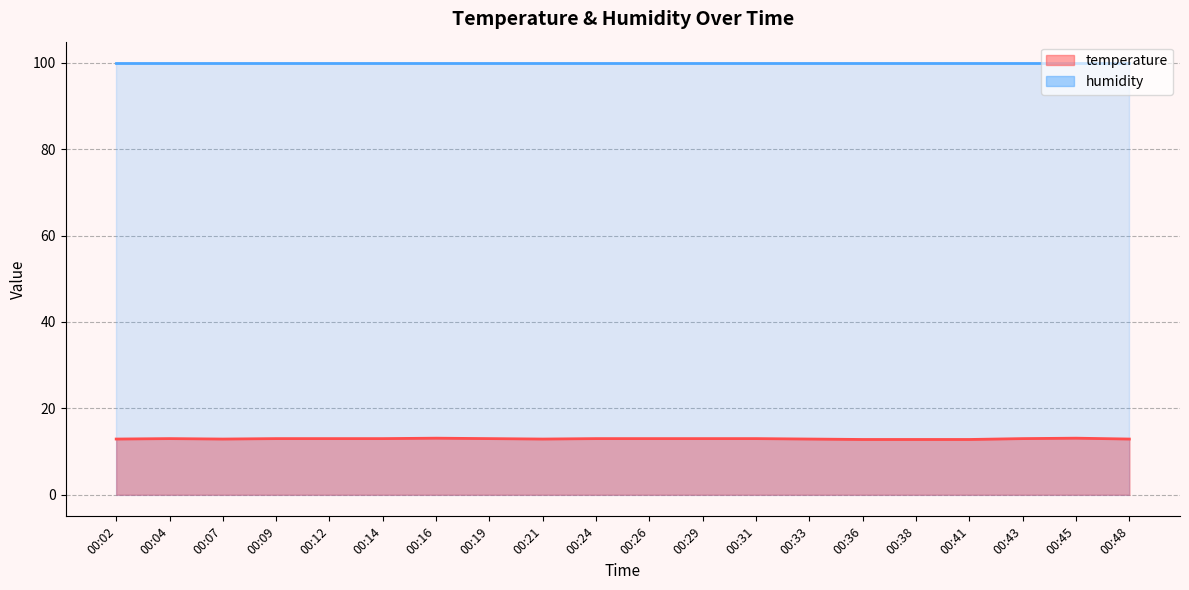

How many values are between 12 and 13?

18